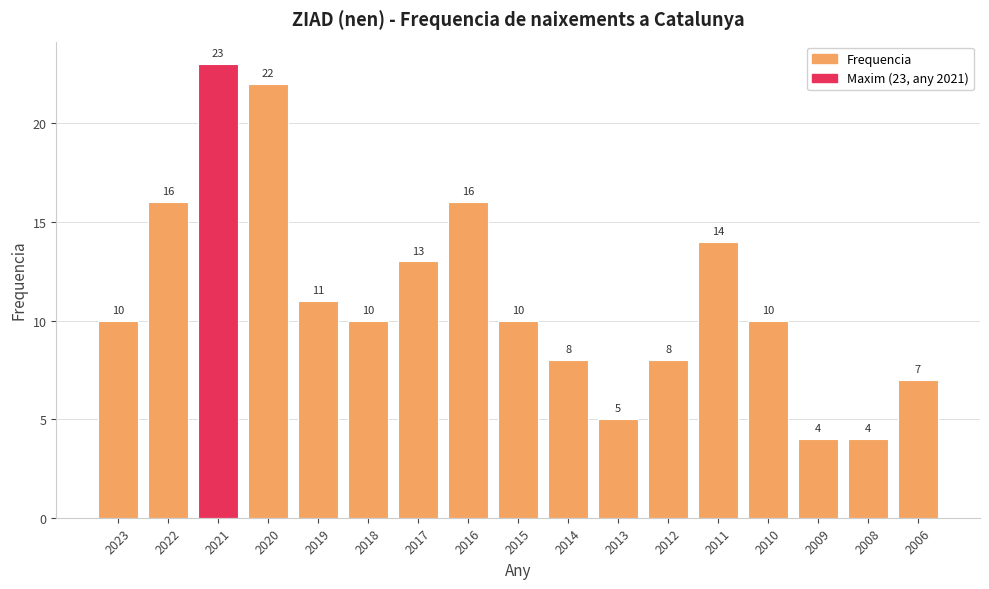

Between 2023 and 2012, which is larger?

2023